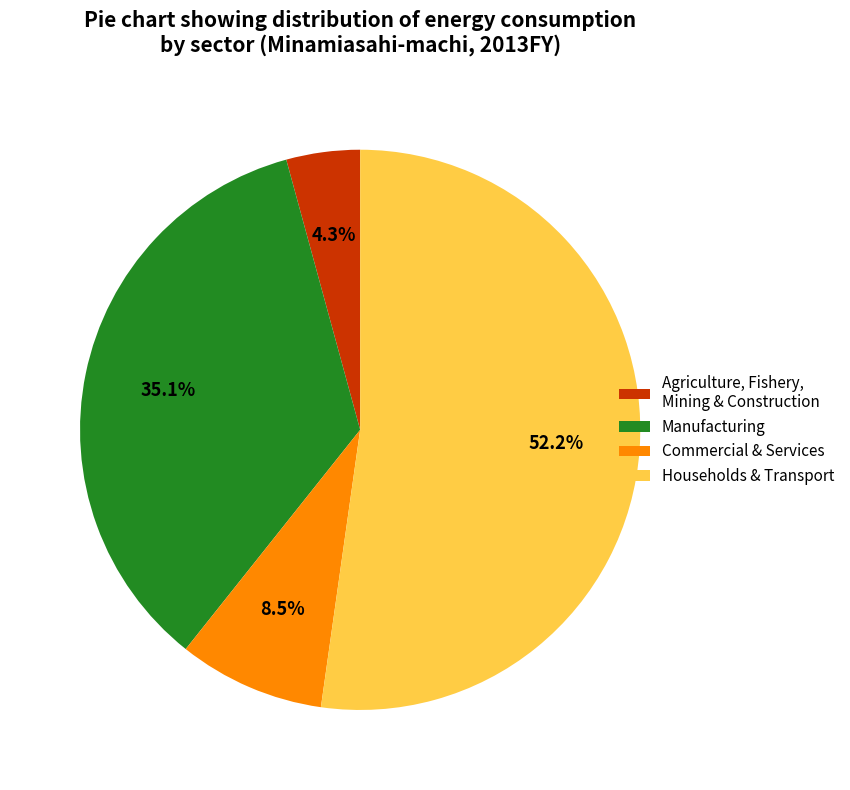

Which has a higher value, Commercial & Services or Households & Transport?

Households & Transport